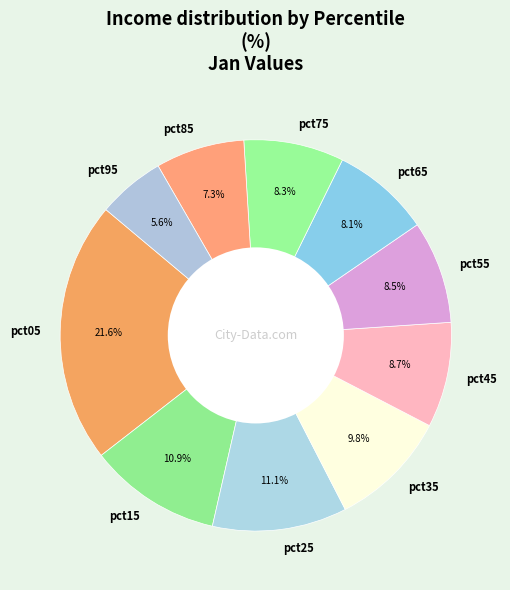

To the nearest percent, what is the combined percentage of pct65 and pct45?

17%